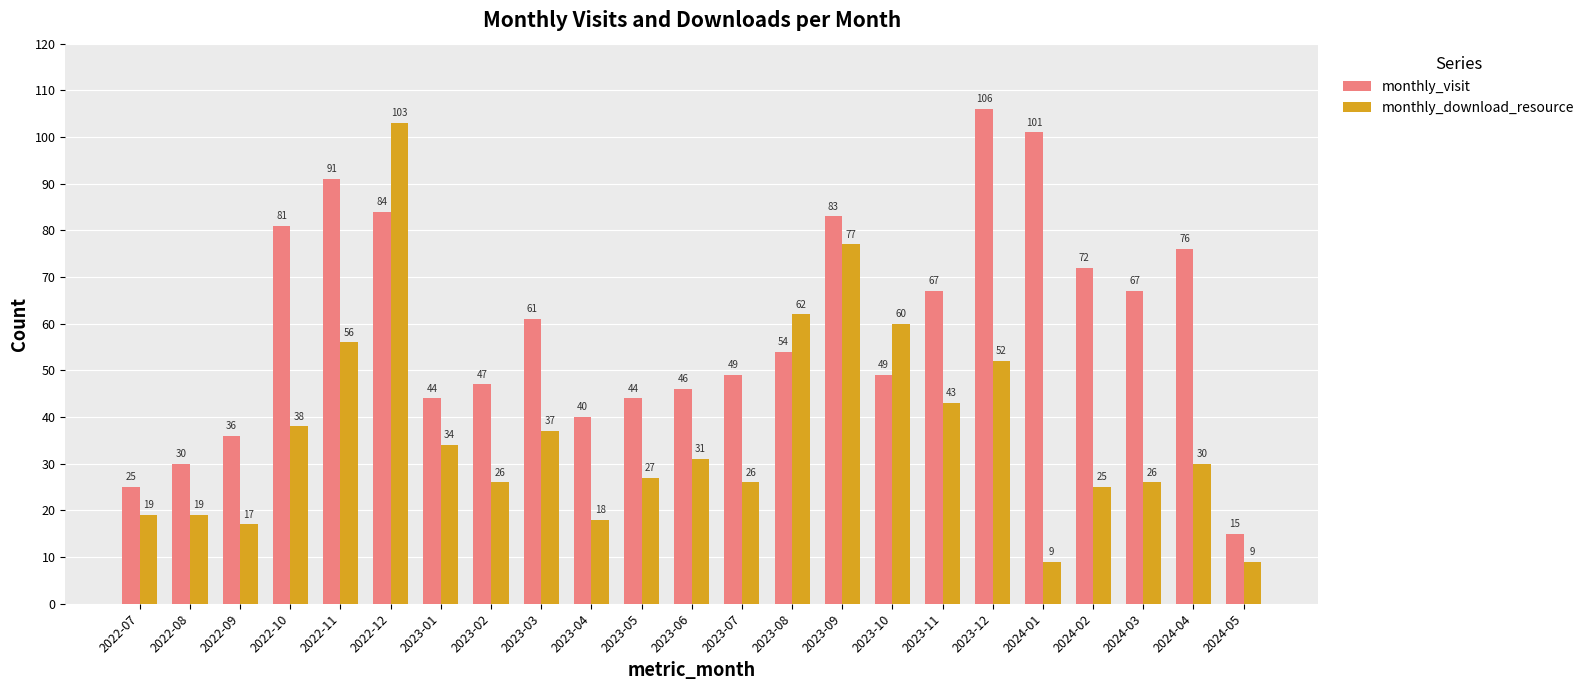

What is the label of the 21st bar from the right?

2022-09